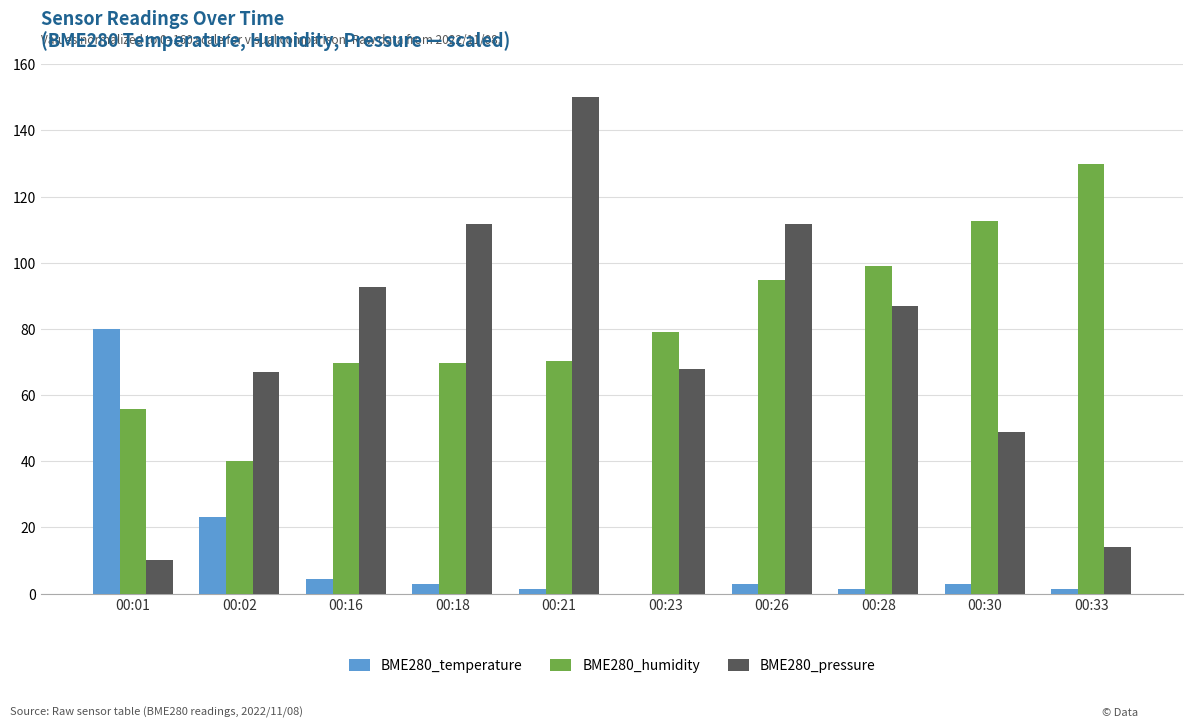

Which label corresponds to the largest value in the chart?

00:21